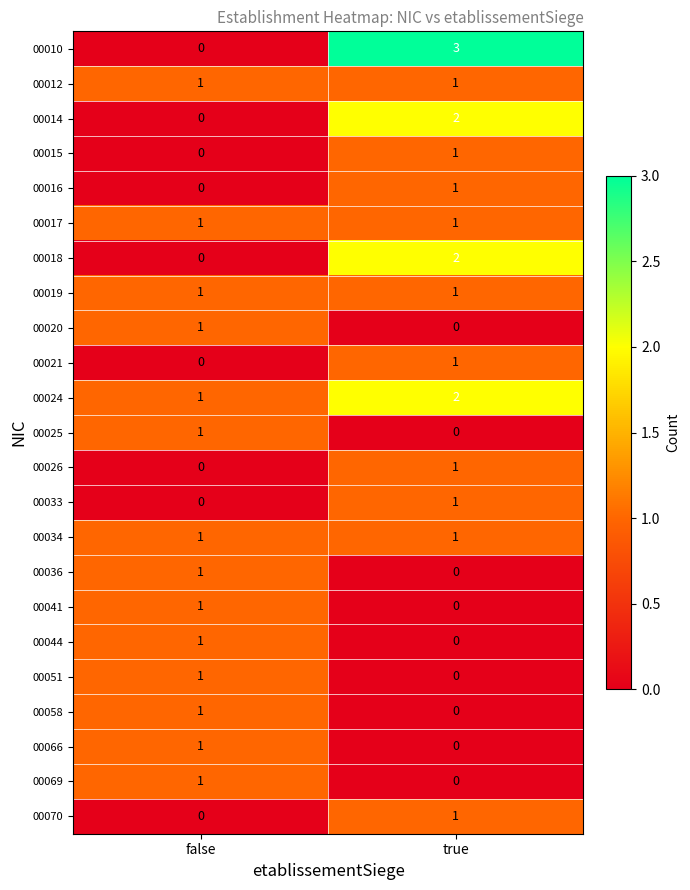

Rank the categories by 00058 value from highest to lowest.

false, true